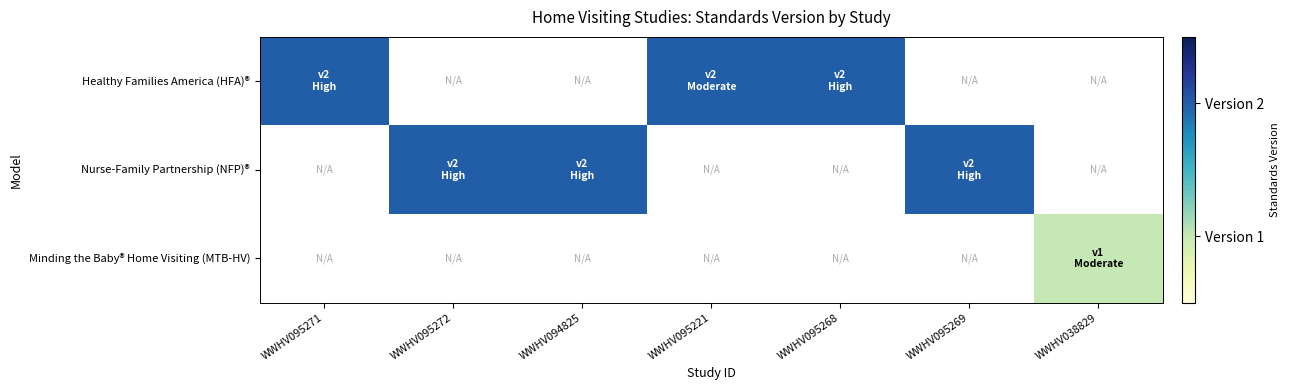

At how many categories does at least one series exceed 1?

6